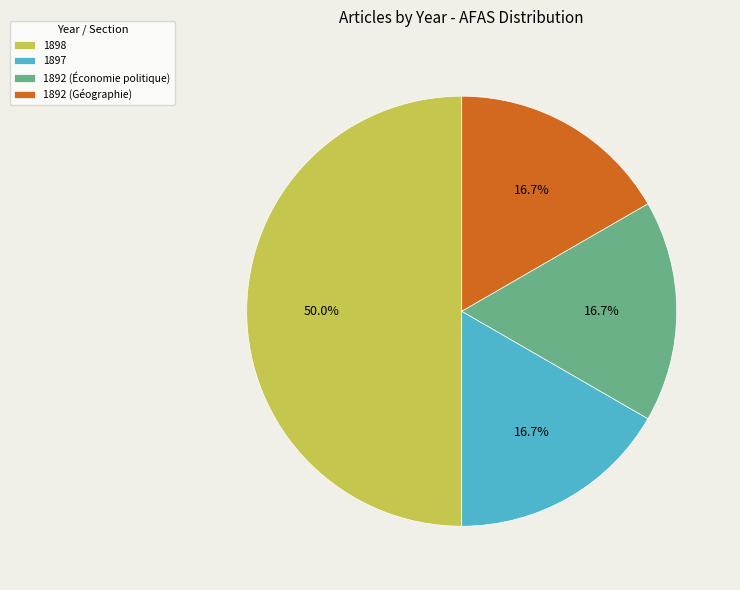

True or false: 1898 accounts for 64% of the total.

False